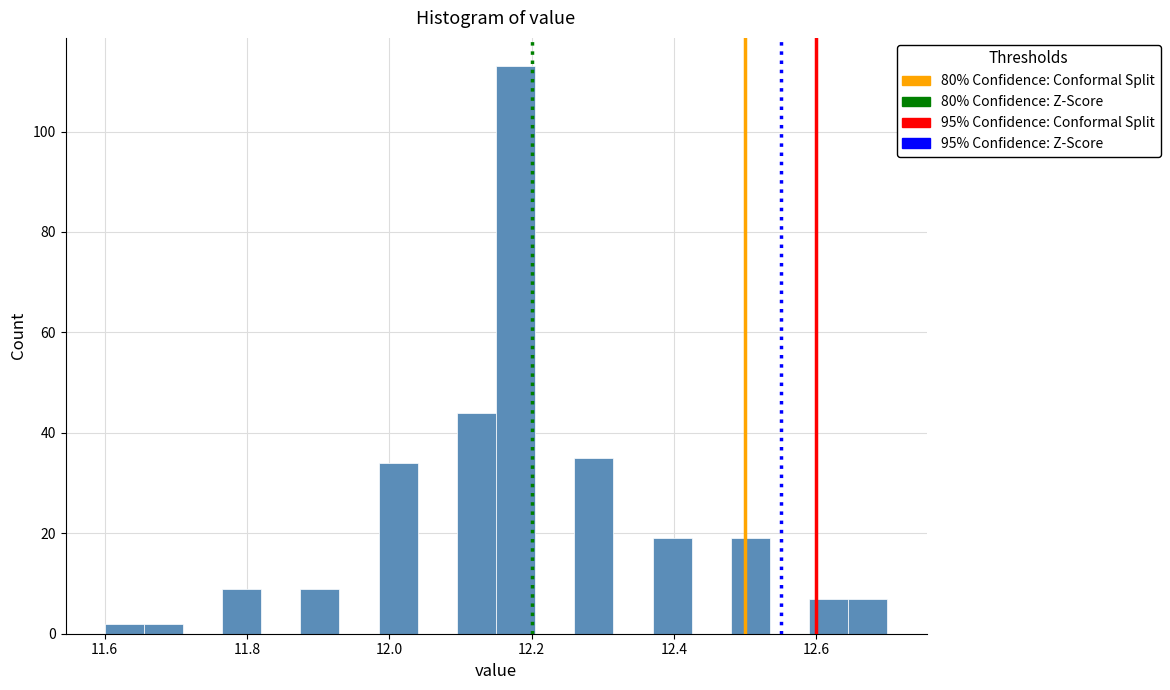

Read against the x-axis, roughly where is the centre of the tallest bar?

12.18